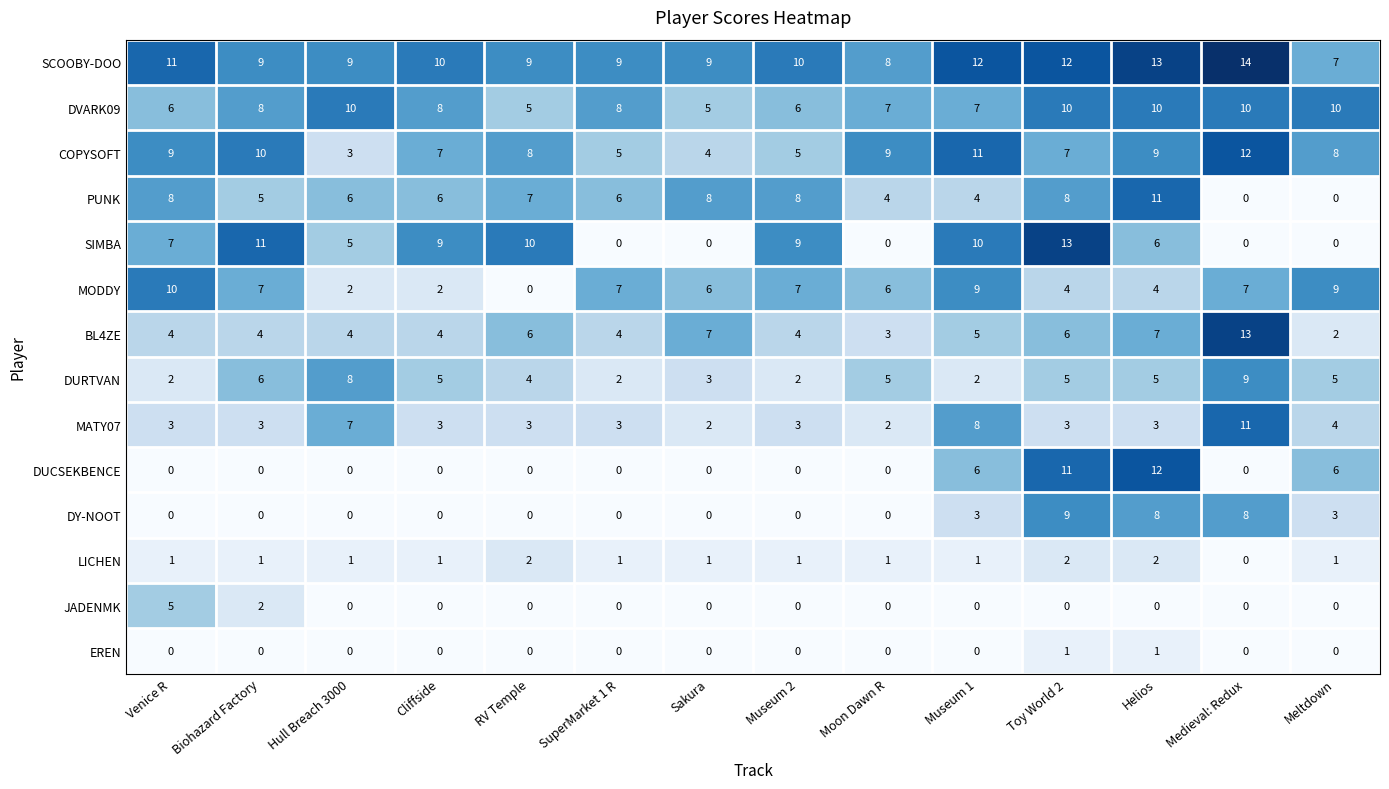

Count the number of categories in the chart.

14